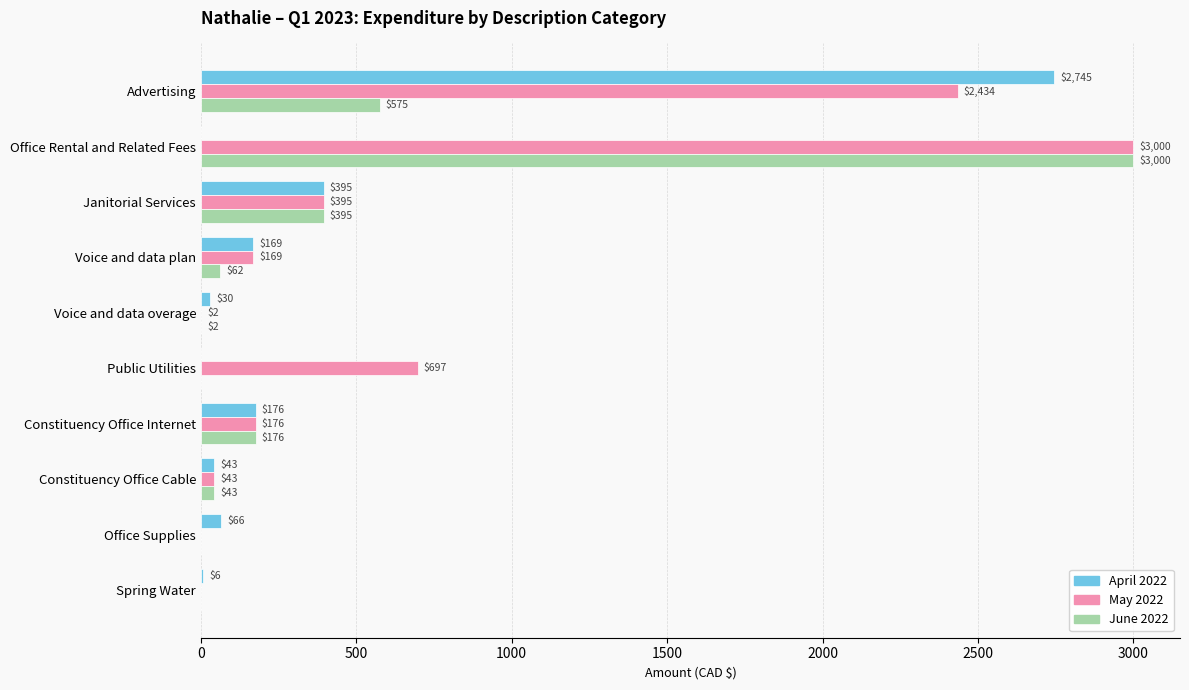

Is the value of May 2022 at Constituency Office Cable greater than the value of June 2022 at Voice and data overage?

Yes